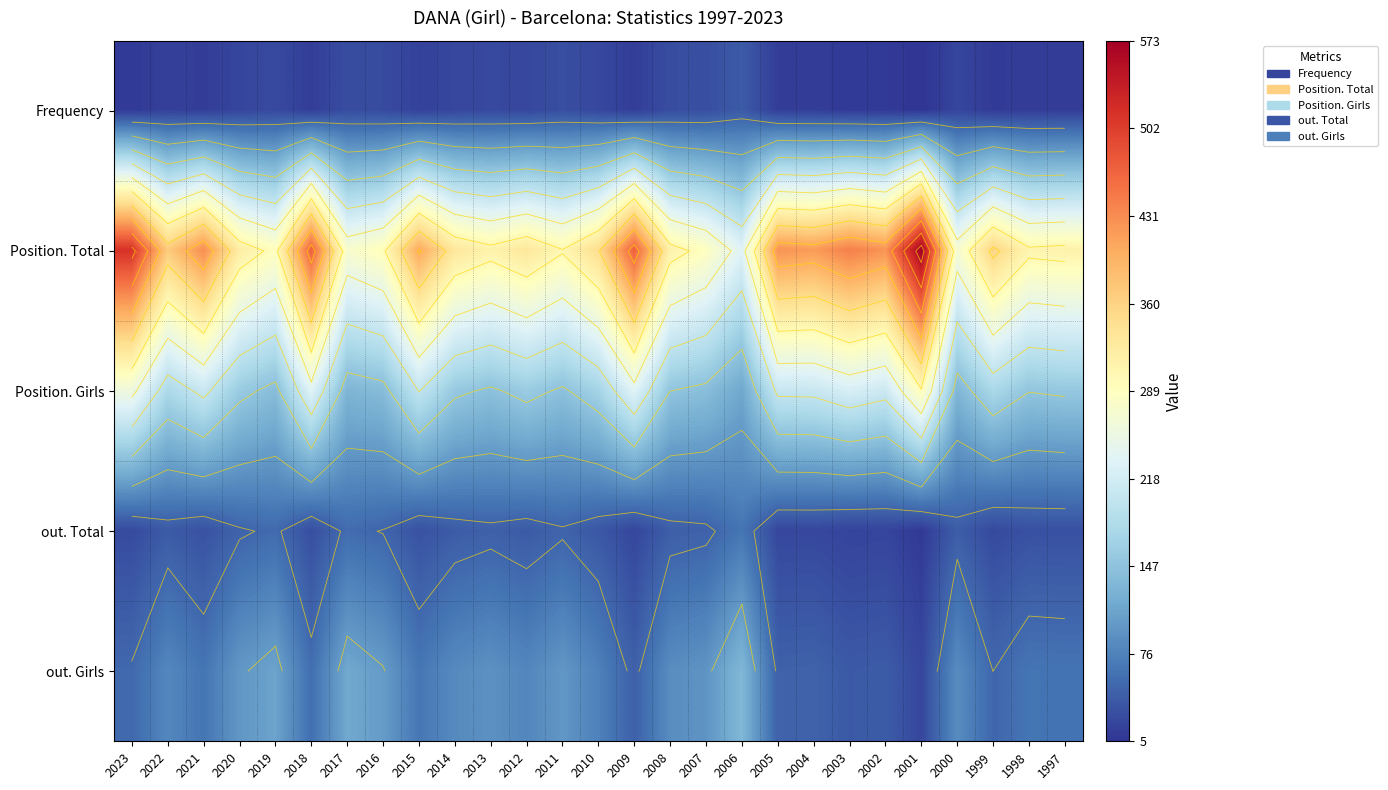

Where is out. Total nearest to the value 37?

2010